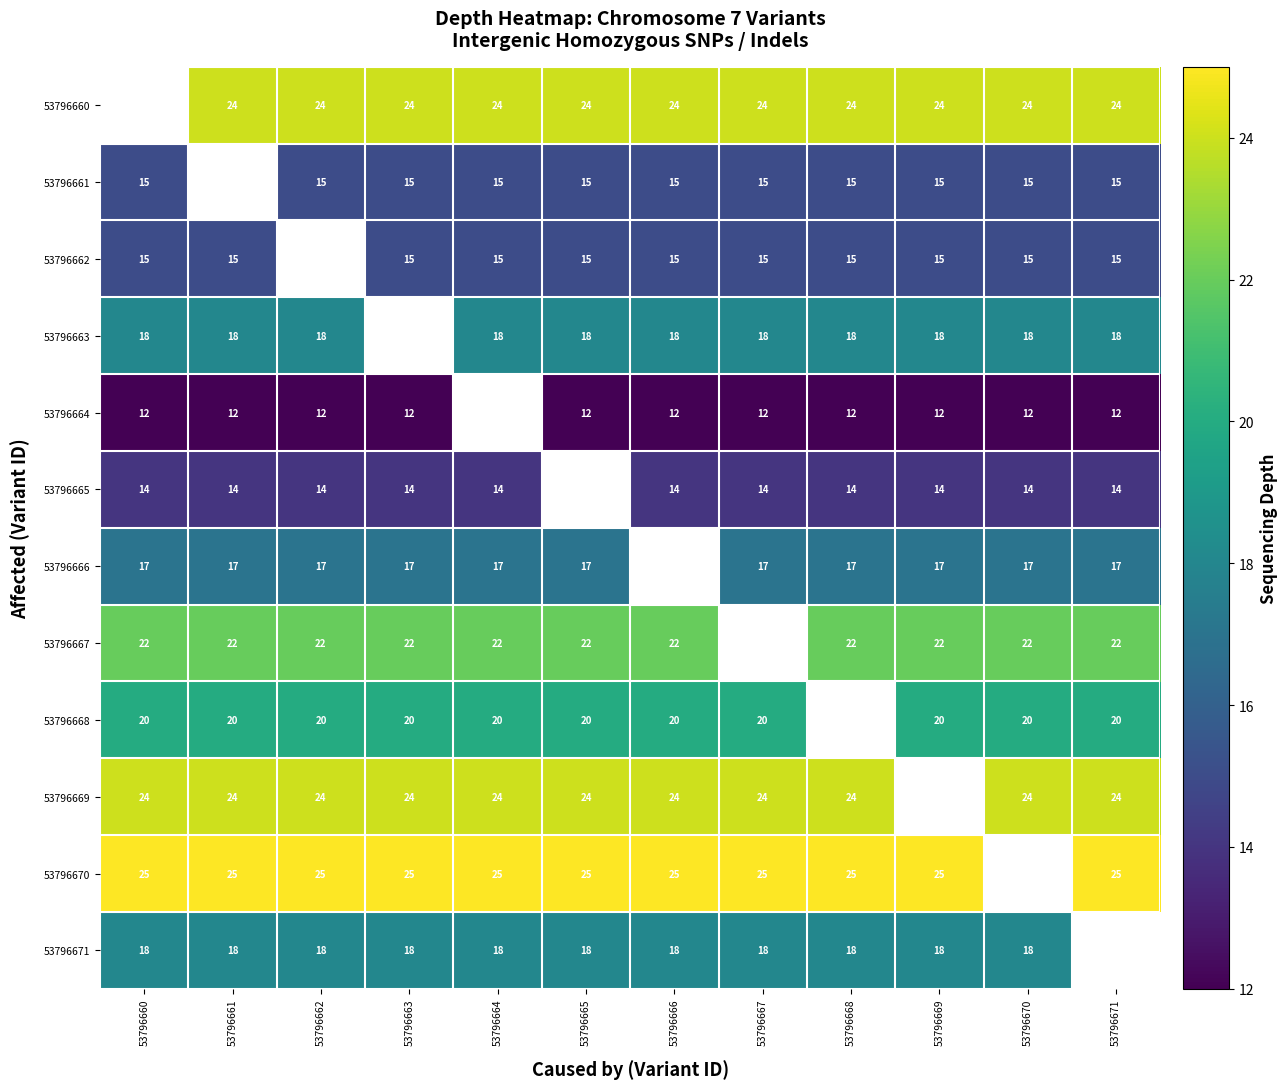

The value of 53796666 at 53796667 is 17. True or false?

True